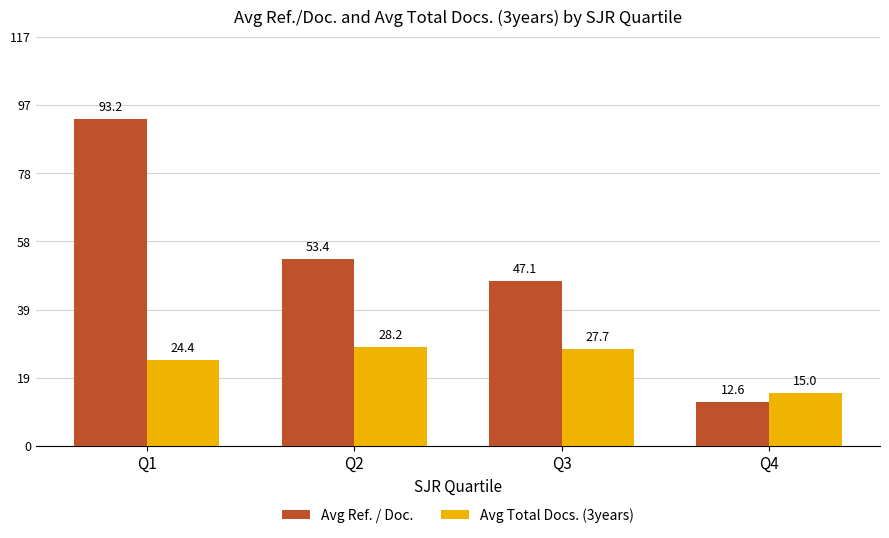

Rank the series by their maximum value, from highest to lowest.

Avg Ref. / Doc., Avg Total Docs. (3years)